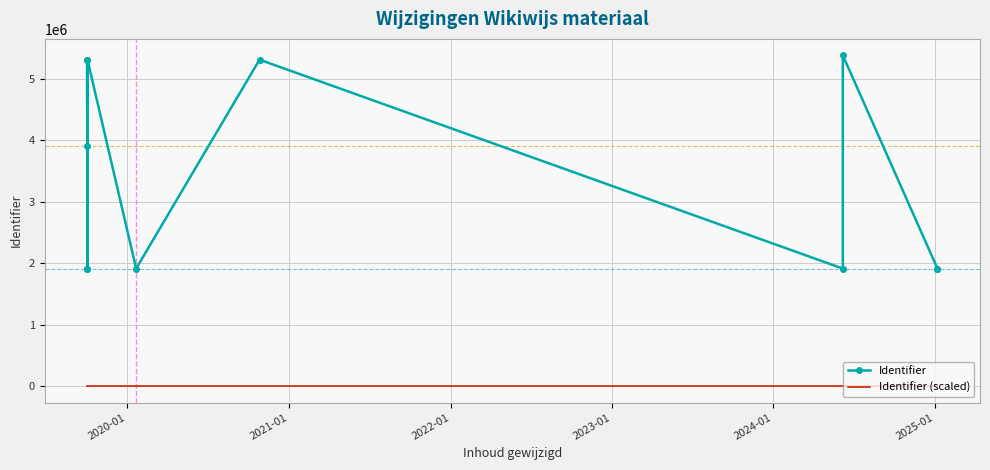

Which series has the largest total across all categories?

Identifier